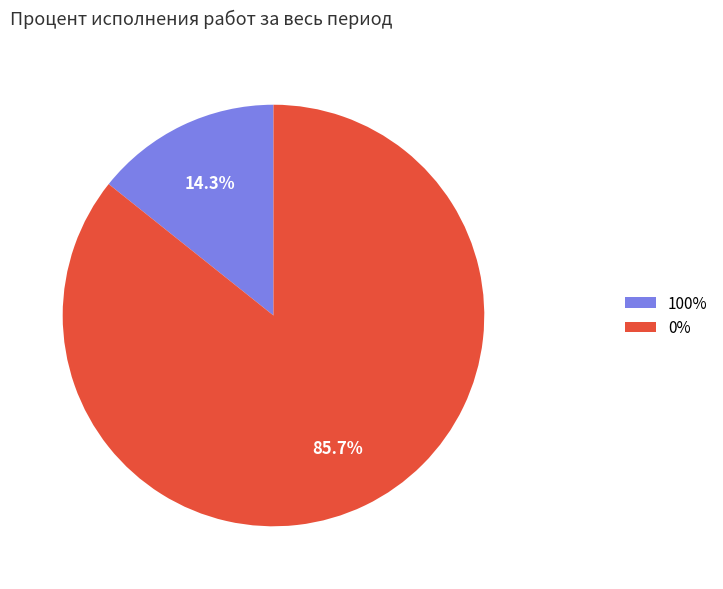

Is there a majority slice in this chart?

Yes